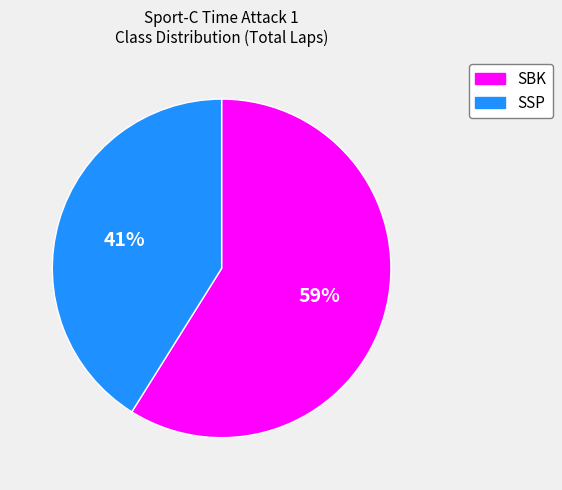

Is it true that SBK is 59% of the pie?

True